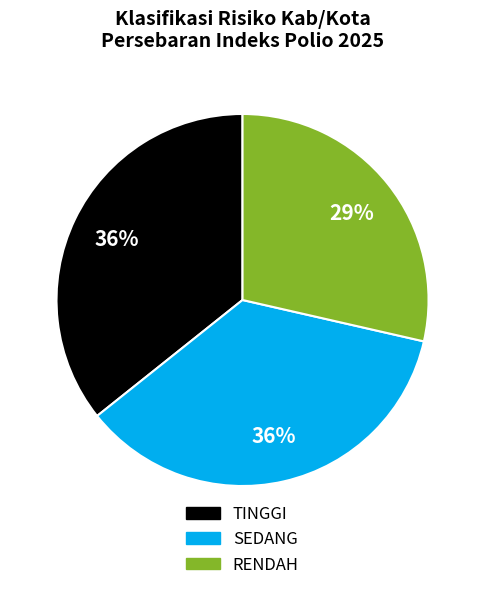

True or false: TINGGI accounts for 36% of the total.

True